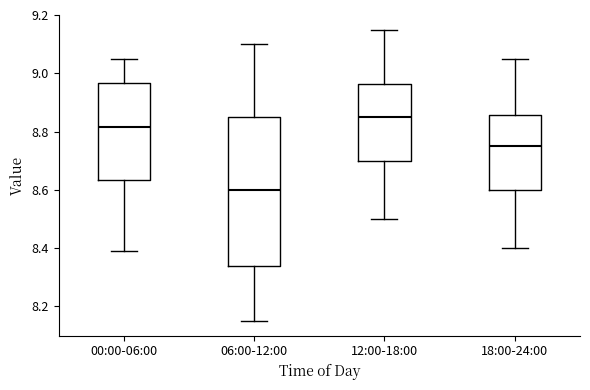

Reading left to right, transcribe this box plot: for each box, give where its median line is, the range the box spans, and where its two whiskers end, as read against the y-axis. The values are not printed on the chart, so give them approximately, as read against the axis.

00:00-06:00: median 8.82, box 8.64 to 8.96, whiskers 8.40 to 9.06
06:00-12:00: median 8.60, box 8.34 to 8.86, whiskers 8.16 to 9.10
12:00-18:00: median 8.86, box 8.70 to 8.96, whiskers 8.50 to 9.16
18:00-24:00: median 8.76, box 8.60 to 8.86, whiskers 8.40 to 9.06